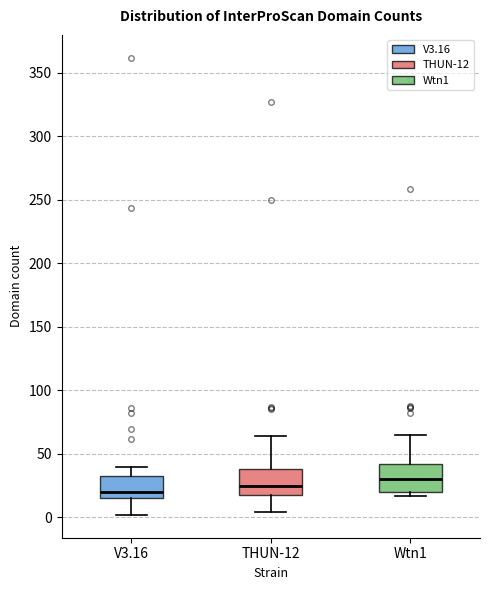

Reading left to right, read every box against the y-axis: the position of its median line, the range the box covers, and the ends of its whiskers. The values are not printed on the chart, so give them approximately, as read against the axis.

V3.16: median 20, box 15 to 35, whiskers 0 to 40
THUN-12: median 25, box 20 to 40, whiskers 5 to 65
Wtn1: median 30, box 20 to 40, whiskers 15 to 65